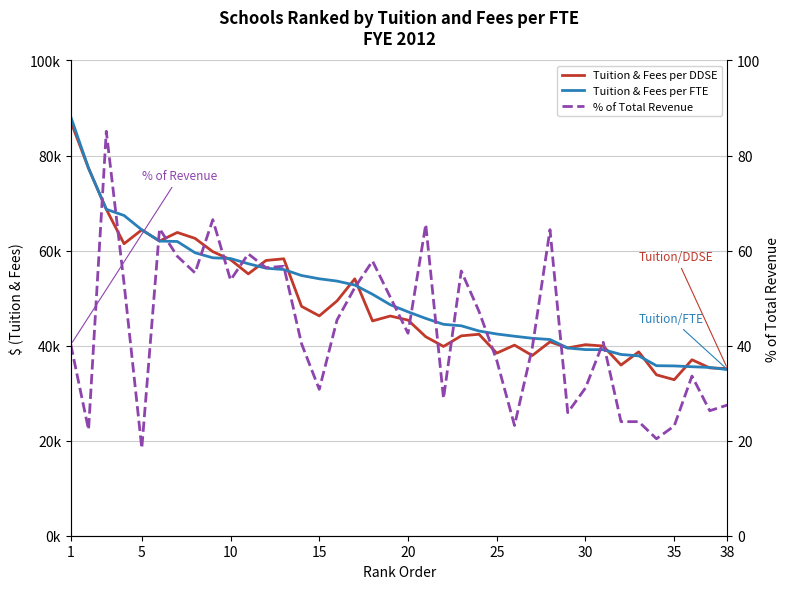

What is the value of the Tuition & Fees per DDSE point at the 18th from the left?

45192.0